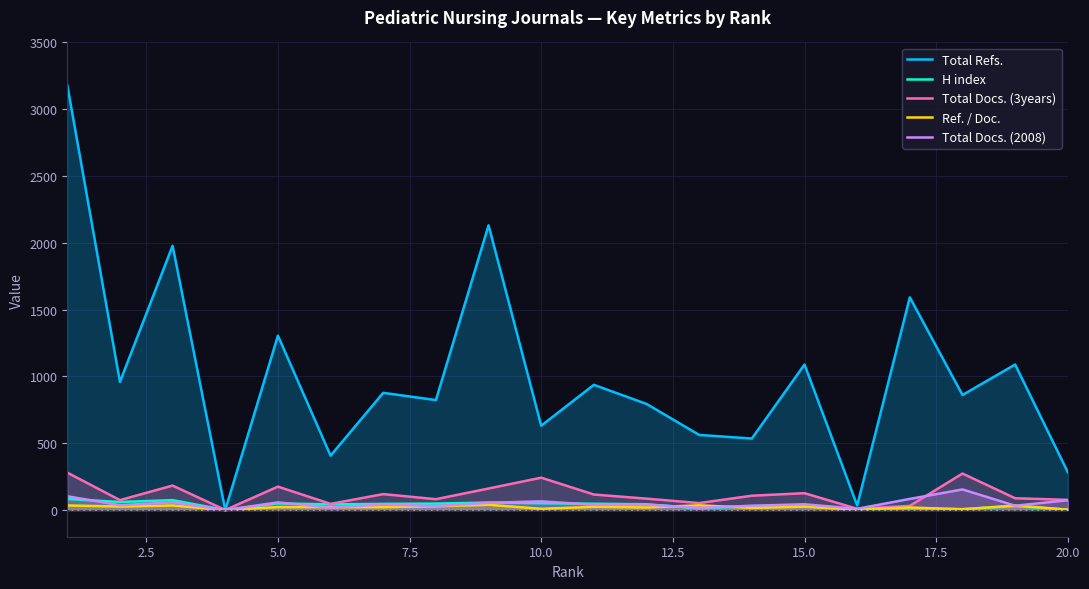

At how many categories does at least one series exceed 2911?

1